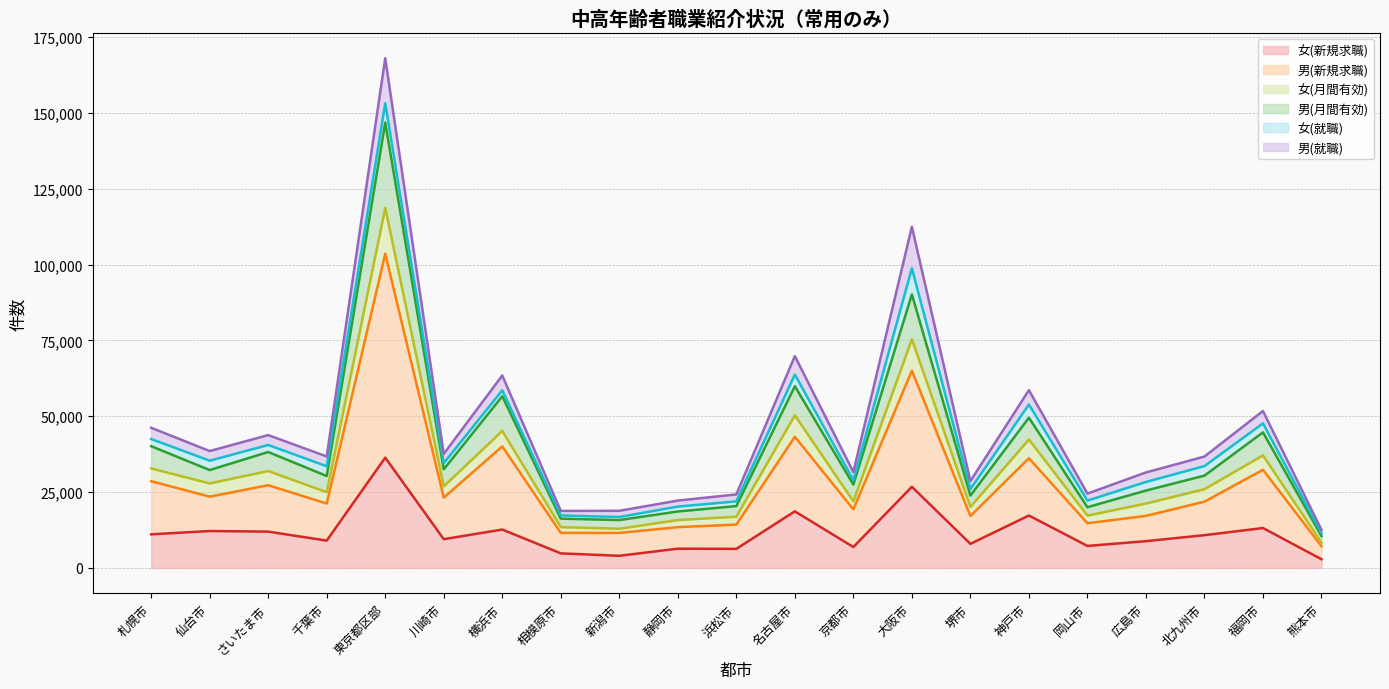

What is the label of the 16th point from the right?

川崎市